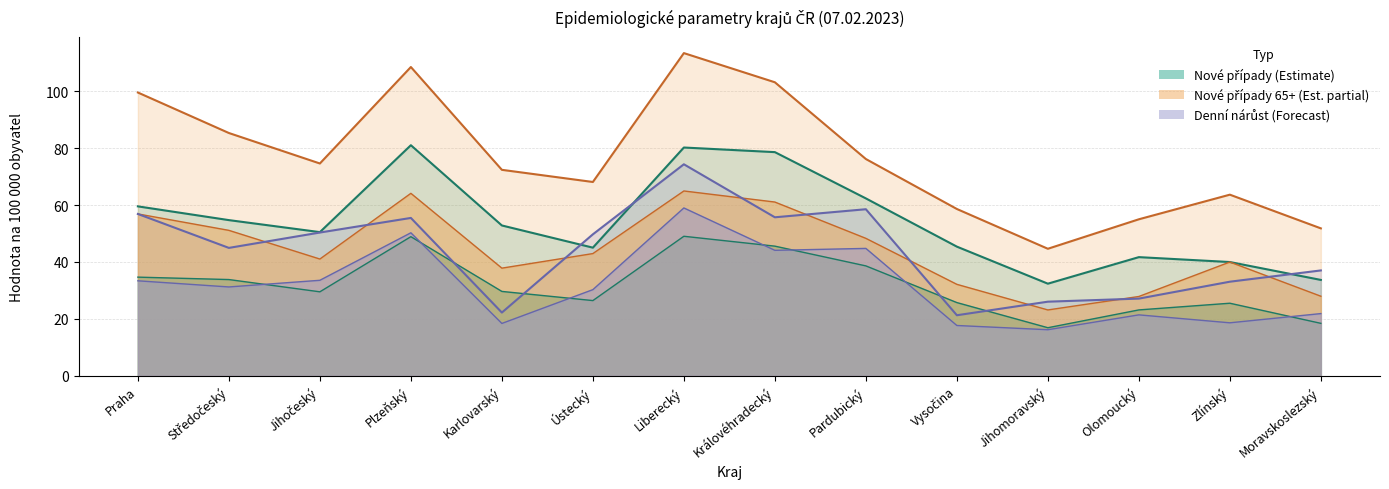

Reading left to right, transcribe all the data shown in this chart.

Nové případy 14 dní: Praha=59.5	Středočeský=54.7	Jihočeský=50.5	Plzeňský=81.0	Karlovarský=52.8	Ústecký=45.0	Liberecký=80.2	Královéhradecký=78.6	Pardubický=62.4	Vysočina=45.4	Jihomoravský=32.4	Olomoucký=41.7	Zlínský=40.0	Moravskoslezský=33.7
Nové případy 7 dní: Praha=34.7	Středočeský=33.8	Jihočeský=29.5	Plzeňský=48.9	Karlovarský=29.7	Ústecký=26.4	Liberecký=49.0	Královéhradecký=45.6	Pardubický=38.6	Vysočina=25.7	Jihomoravský=16.9	Olomoucký=23.2	Zlínský=25.5	Moravskoslezský=18.4
Nové případy 65+ 14 dní: Praha=99.6	Středočeský=85.3	Jihočeský=74.6	Plzeňský=108.5	Karlovarský=72.4	Ústecký=68.1	Liberecký=113.4	Královéhradecký=103.2	Pardubický=76.2	Vysočina=58.6	Jihomoravský=44.6	Olomoucký=55.0	Zlínský=63.7	Moravskoslezský=51.8
Nové případy 65+ 7 dní: Praha=56.9	Středočeský=51.1	Jihočeský=41.0	Plzeňský=64.1	Karlovarský=37.8	Ústecký=43.0	Liberecký=65.0	Královéhradecký=61.1	Pardubický=48.3	Vysočina=32.1	Jihomoravský=23.1	Olomoucký=27.9	Zlínský=40.0	Moravskoslezský=28.0
Denní nárůst na 100 tis.: Praha=33.4	Středočeský=31.2	Jihočeský=33.6	Plzeňský=50.3	Karlovarský=18.4	Ústecký=30.3	Liberecký=59.0	Královéhradecký=44.1	Pardubický=44.8	Vysočina=17.7	Jihomoravský=16.2	Olomoucký=21.4	Zlínský=18.6	Moravskoslezský=21.9
Denní nárůst 65+ na 100 tis.: Praha=56.9	Středočeský=45.0	Jihočeský=50.4	Plzeňský=55.5	Karlovarský=22.2	Ústecký=49.7	Liberecký=74.3	Královéhradecký=55.7	Pardubický=58.5	Vysočina=21.3	Jihomoravský=26.1	Olomoucký=27.1	Zlínský=33.1	Moravskoslezský=37.0